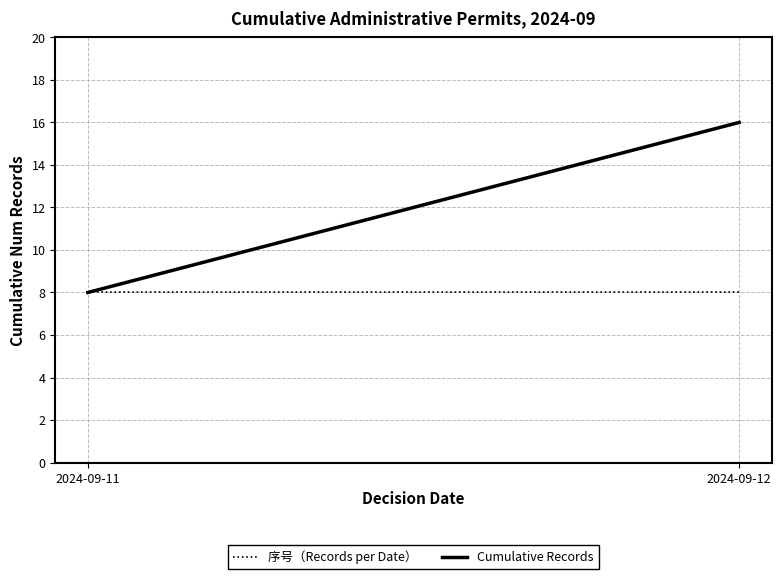

Is the value of 序号（Records per Date） at 2024-09-11 greater than the value of Cumulative Records at 2024-09-12?

No